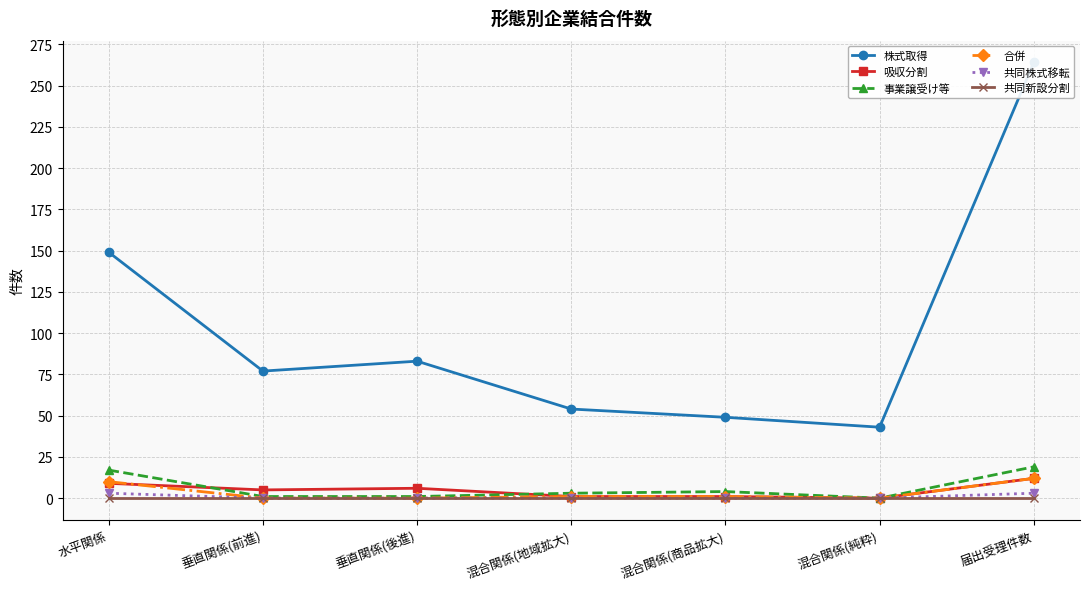

True or false: 株式取得 has a value of 17 at 混合関係(商品拡大).

False